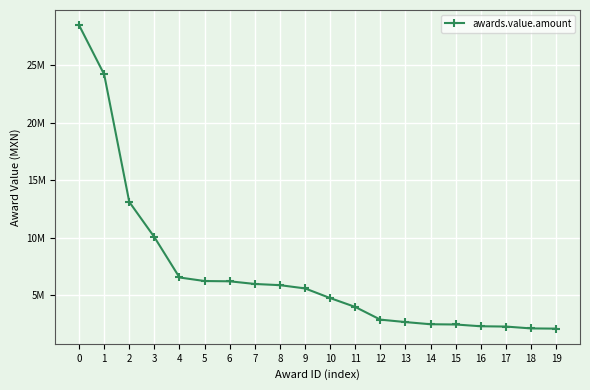

Does the chart have visible grid lines?

Yes